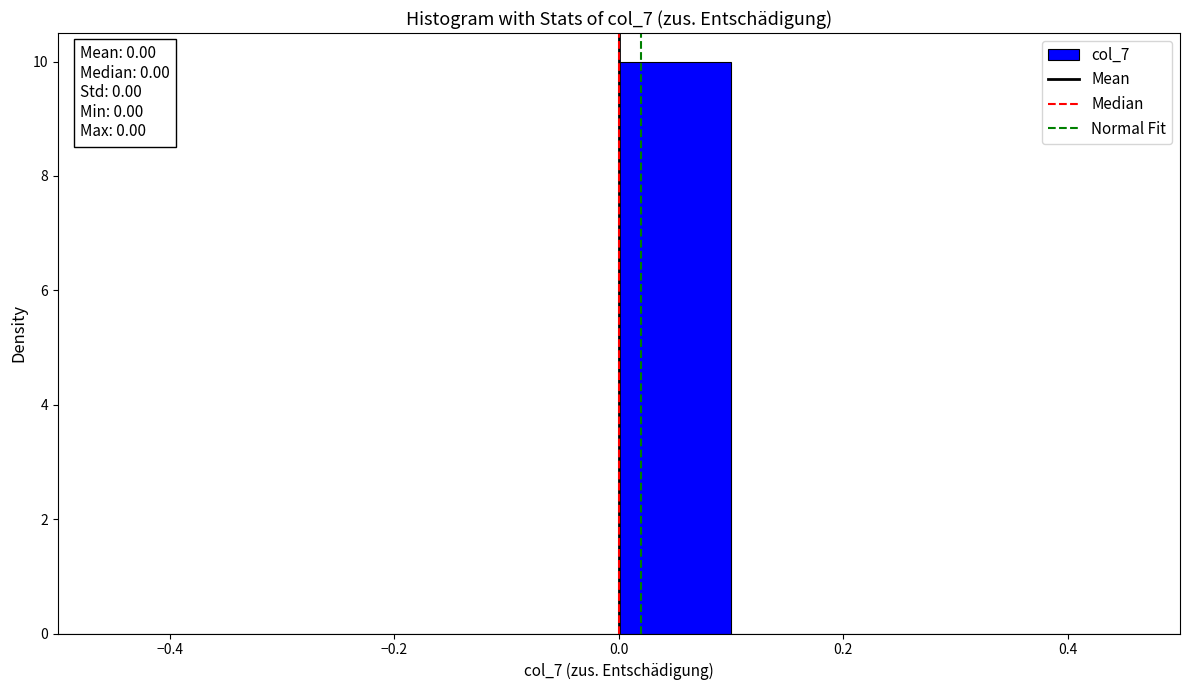

Which range on the x-axis has the tallest bar?

0.0 to 0.1